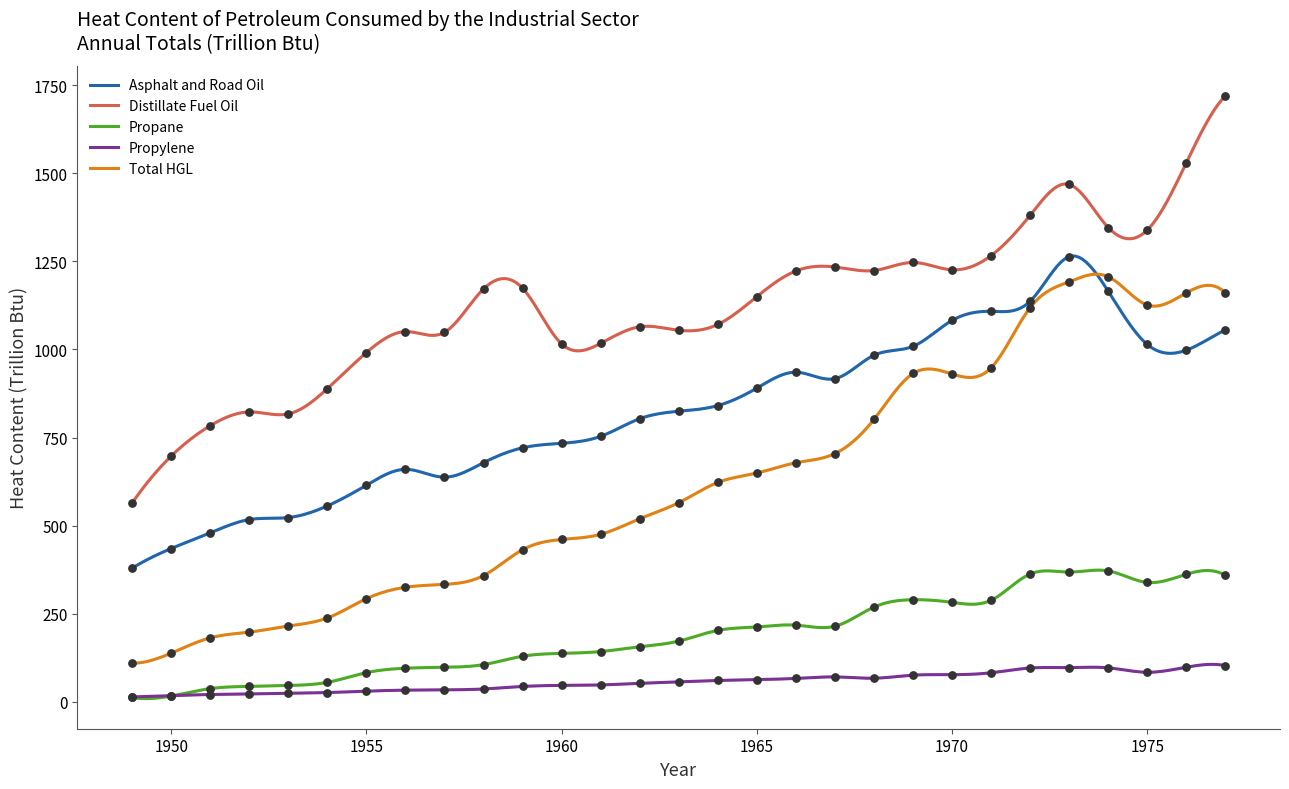

Which series has the largest total across all categories?

Distillate Fuel Oil